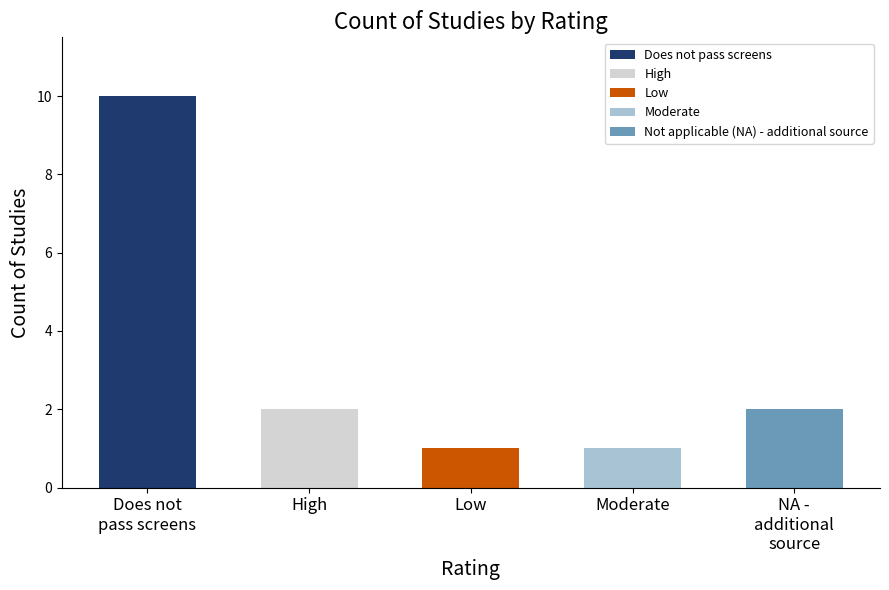

The value at Does not pass screens is 3. True or false?

False